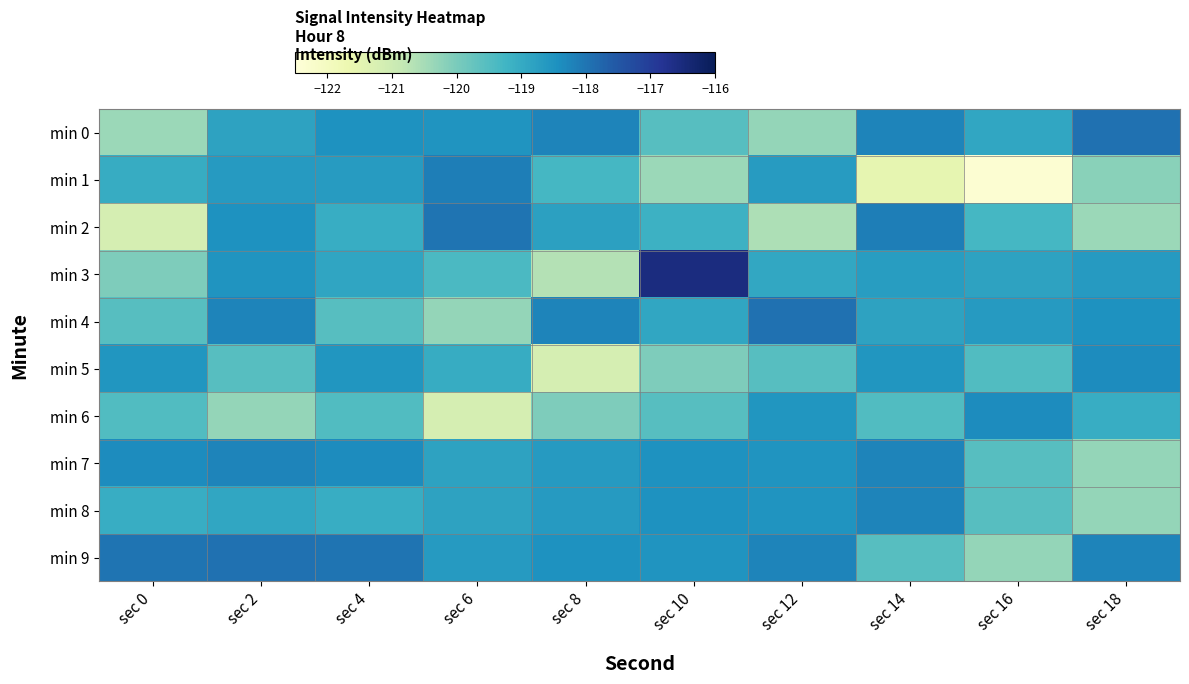

What is the total value across all series at sec 0?

-1193.6